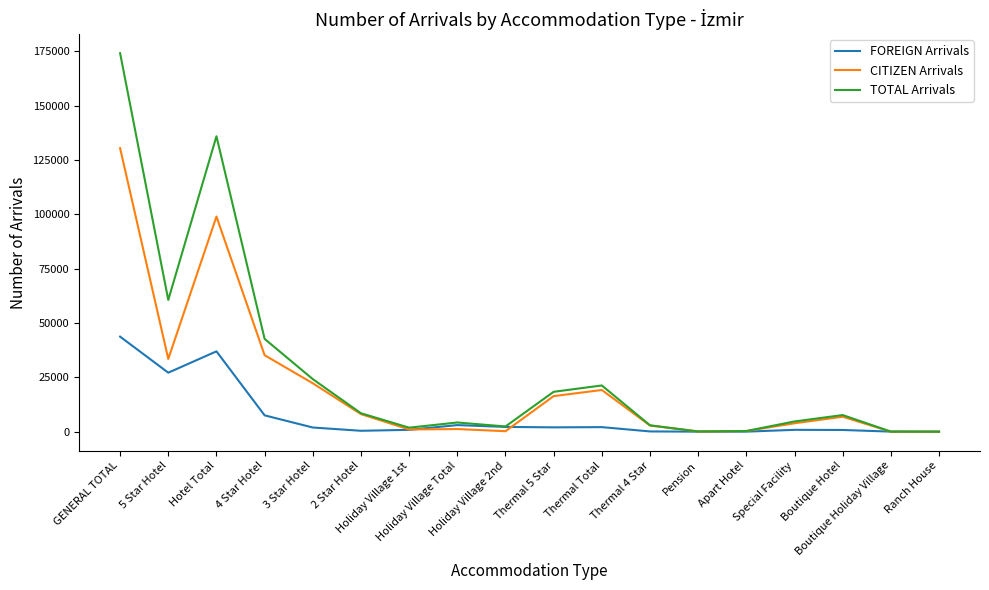

Which series has the largest range (max minus min)?

TOTAL Arrivals